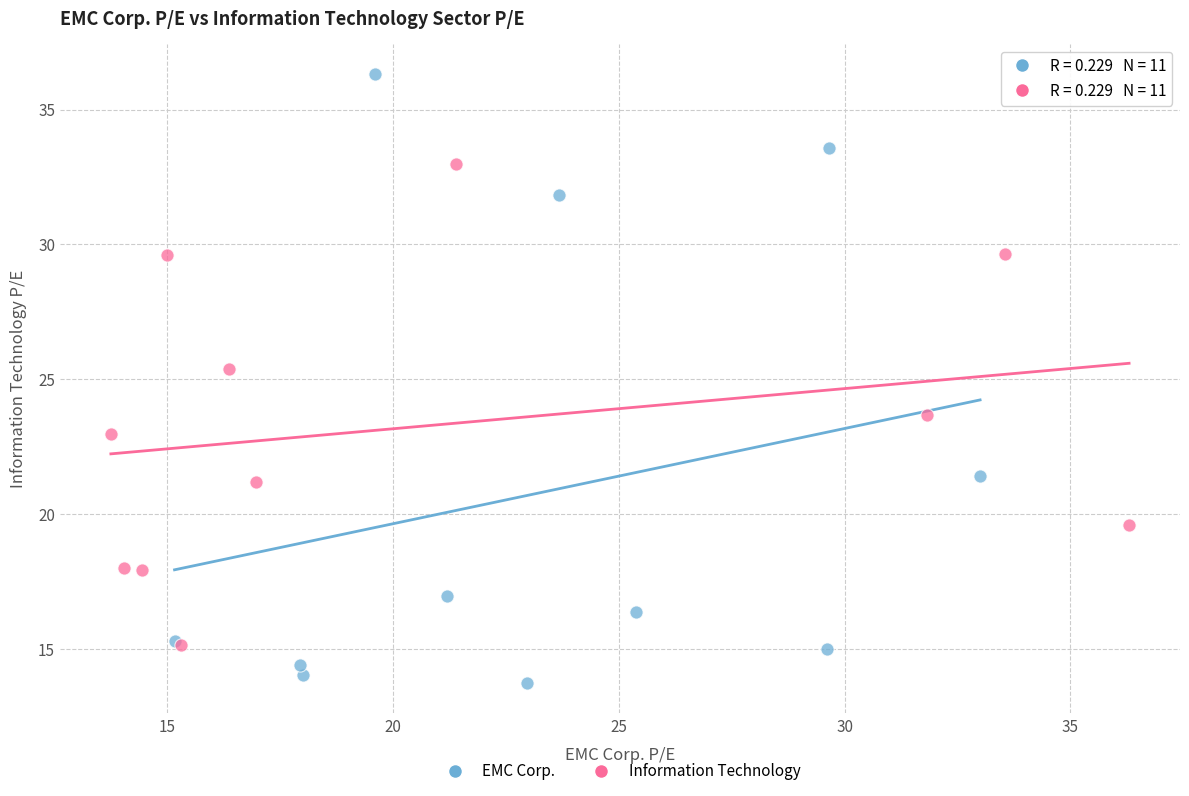

Which series contains the lowest Y value?

EMC Corp.